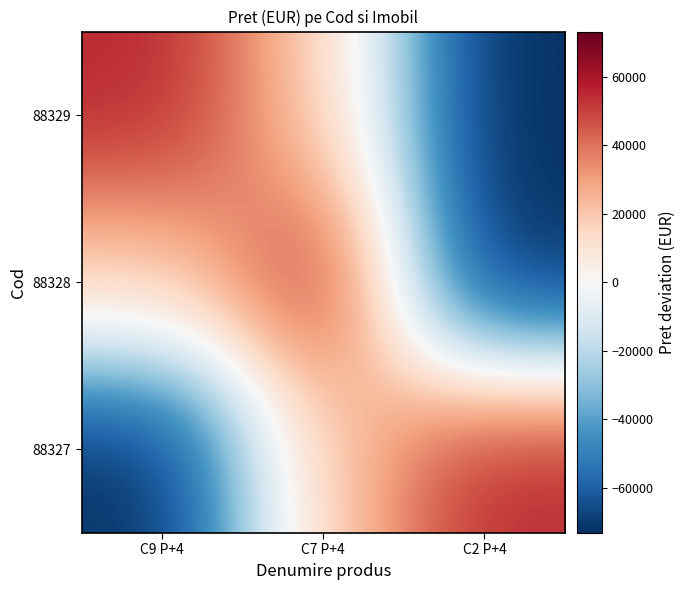

Reading left to right, transcribe all the data shown in this chart.

88329: C9 P+4=55554.7	C7 P+4=17664.7	C2 P+4=-73219.3
88328: C9 P+4=17664.7	C7 P+4=55554.7	C2 P+4=-73219.3
88327: C9 P+4=-73219.3	C7 P+4=17664.7	C2 P+4=55554.7